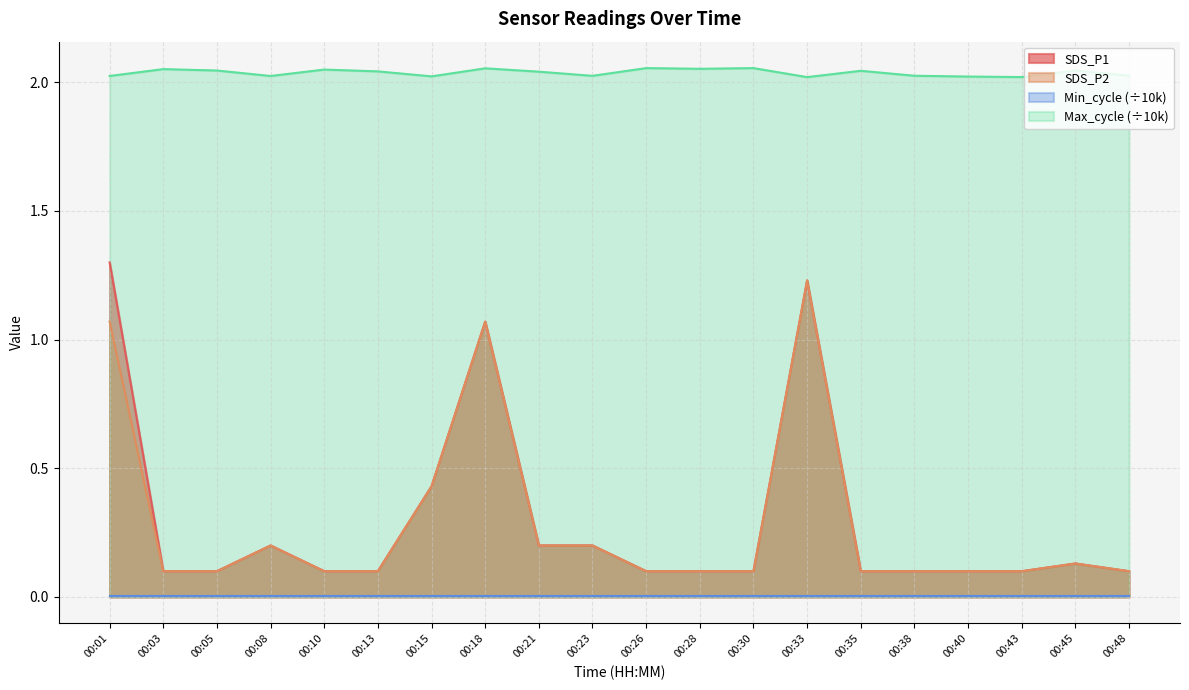

What is the difference between the highest and lowest values at 00:15?

1.6